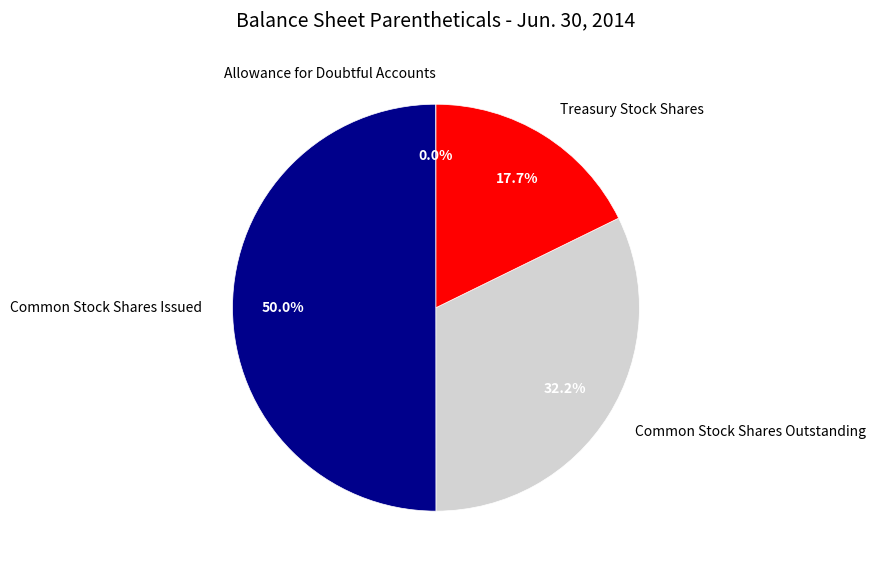

Which has a higher value, Common Stock Shares Issued or Common Stock Shares Outstanding?

Common Stock Shares Issued